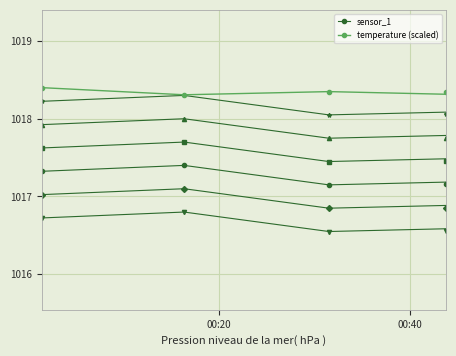

Is this an area chart (filled region under the line)?

No